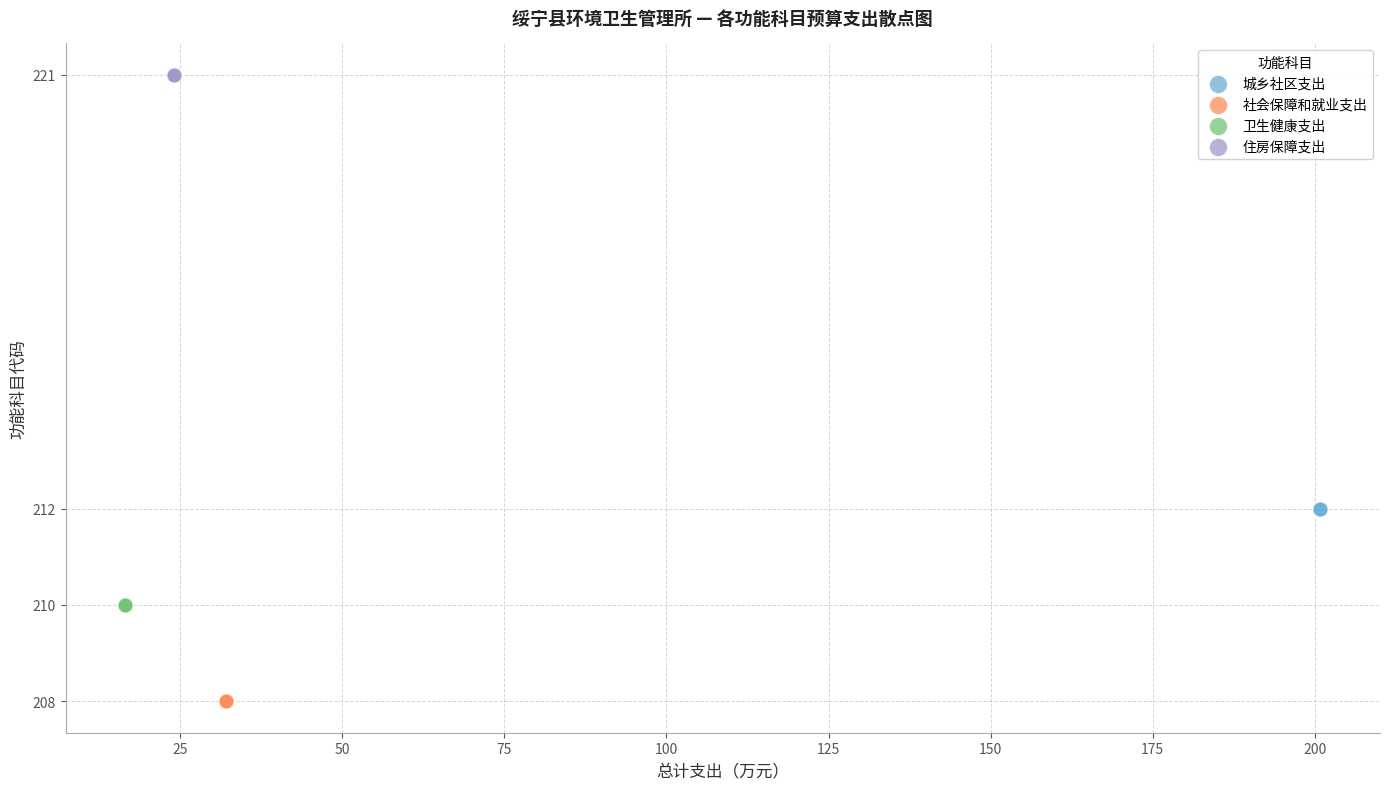

Which series reaches the minimum Y coordinate?

社会保障和就业支出